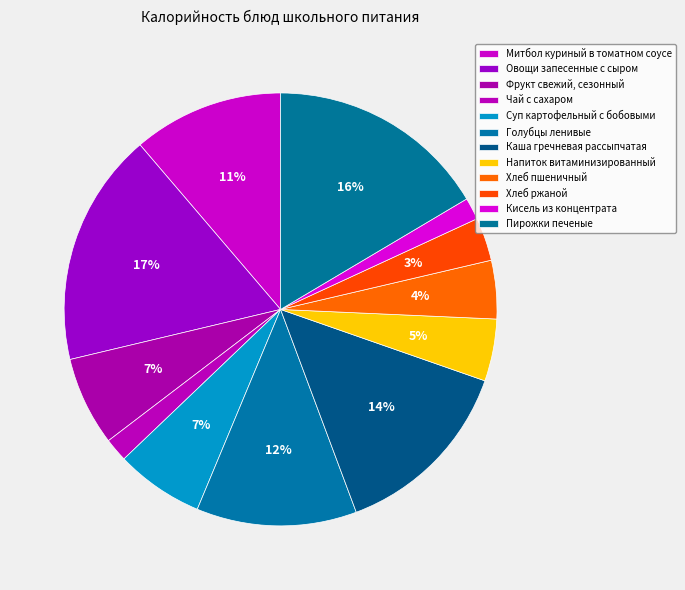

To the nearest percent, what is the difference between the Овощи запесенные с сыром and Кисель из концентрата slice percentages?

16%